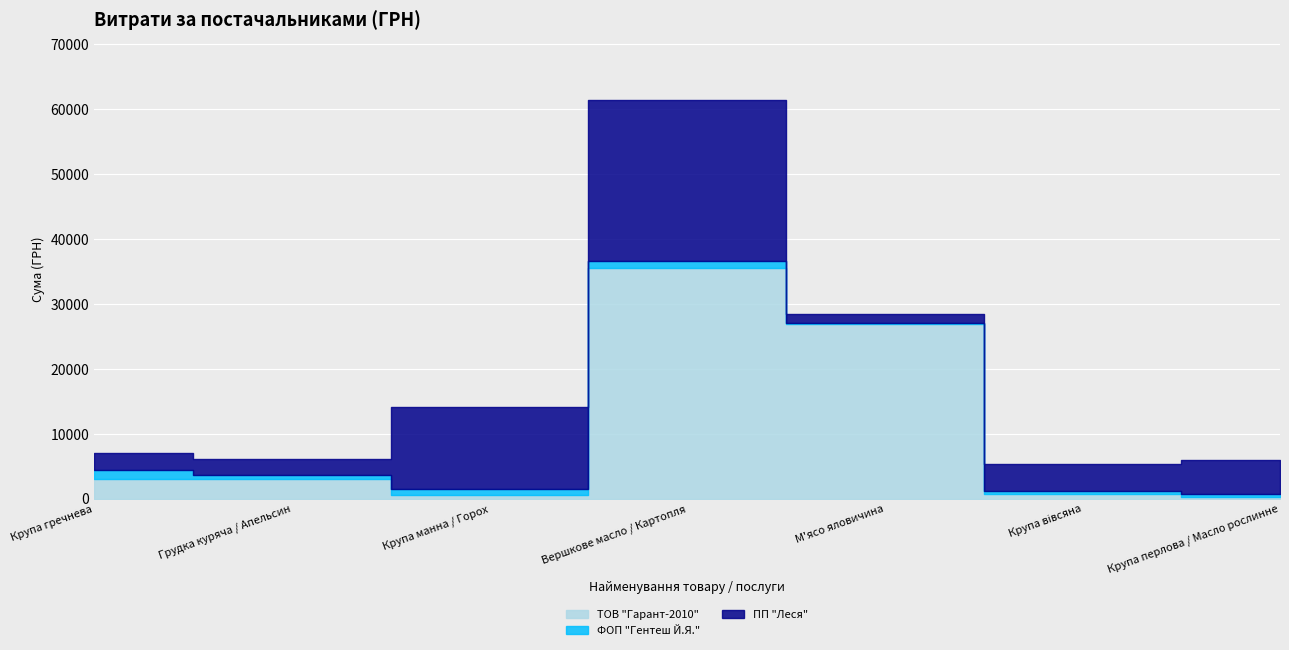

Which series has the largest range (max minus min)?

ТОВ "Гарант-2010"